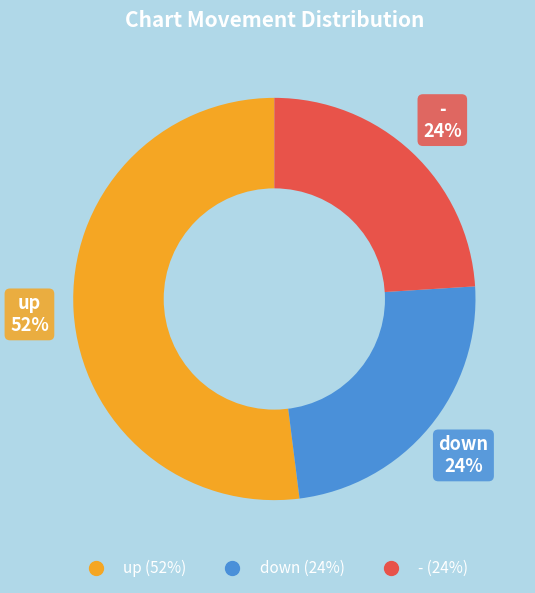

Do up and down together represent more than half of the pie?

Yes